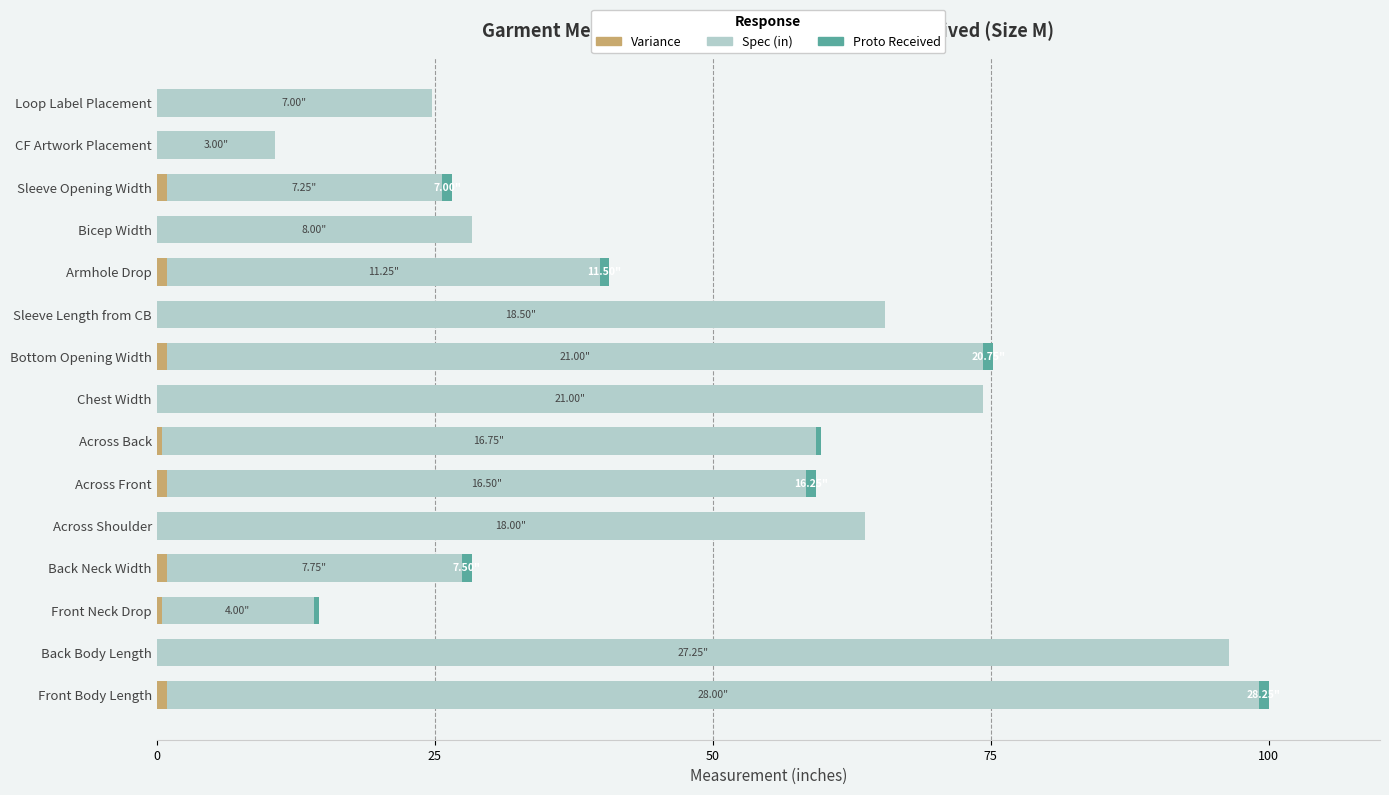

What is the total value across all series at Across Shoulder?

63.7